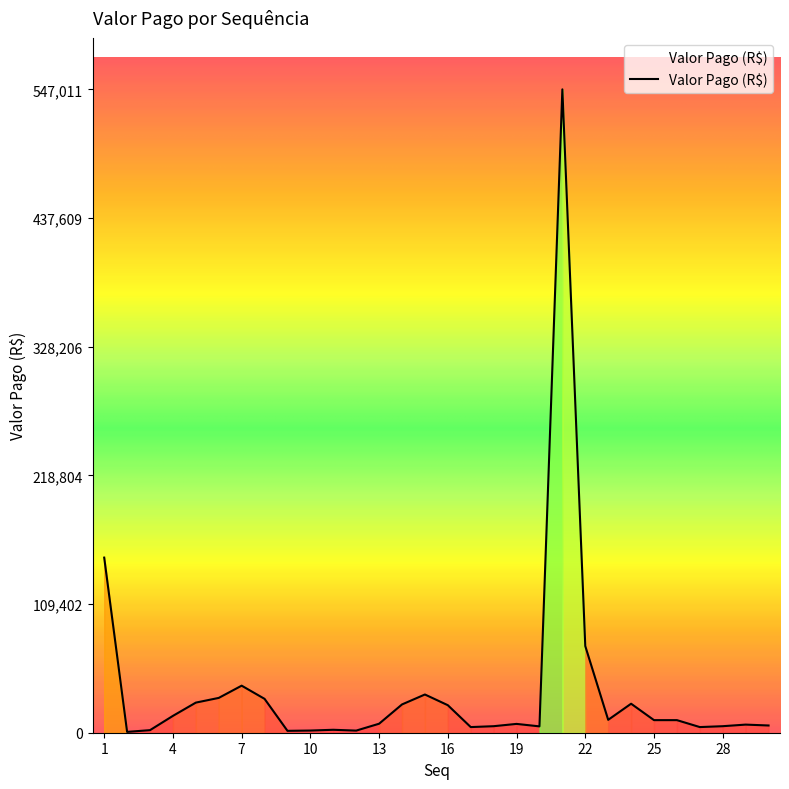

What is the difference between the maximum and minimum values?

546302.3